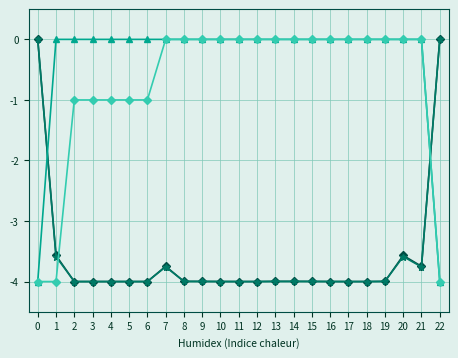

What is the smallest value displayed?

-4.0